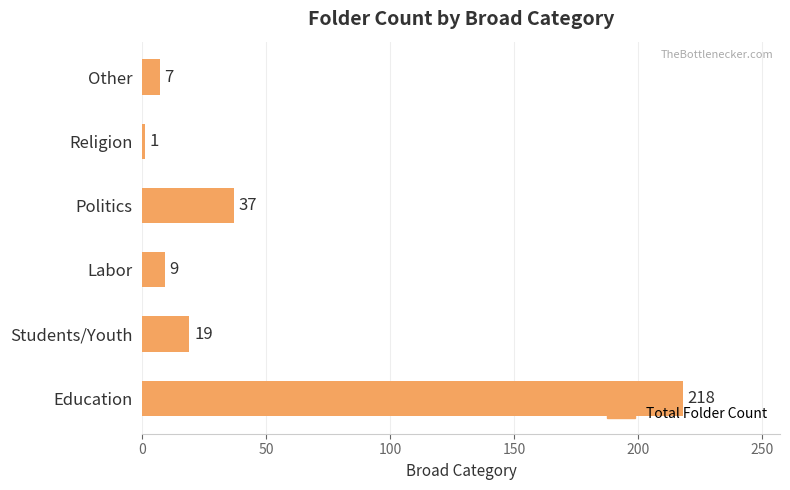

How many series are shown in this chart?

1